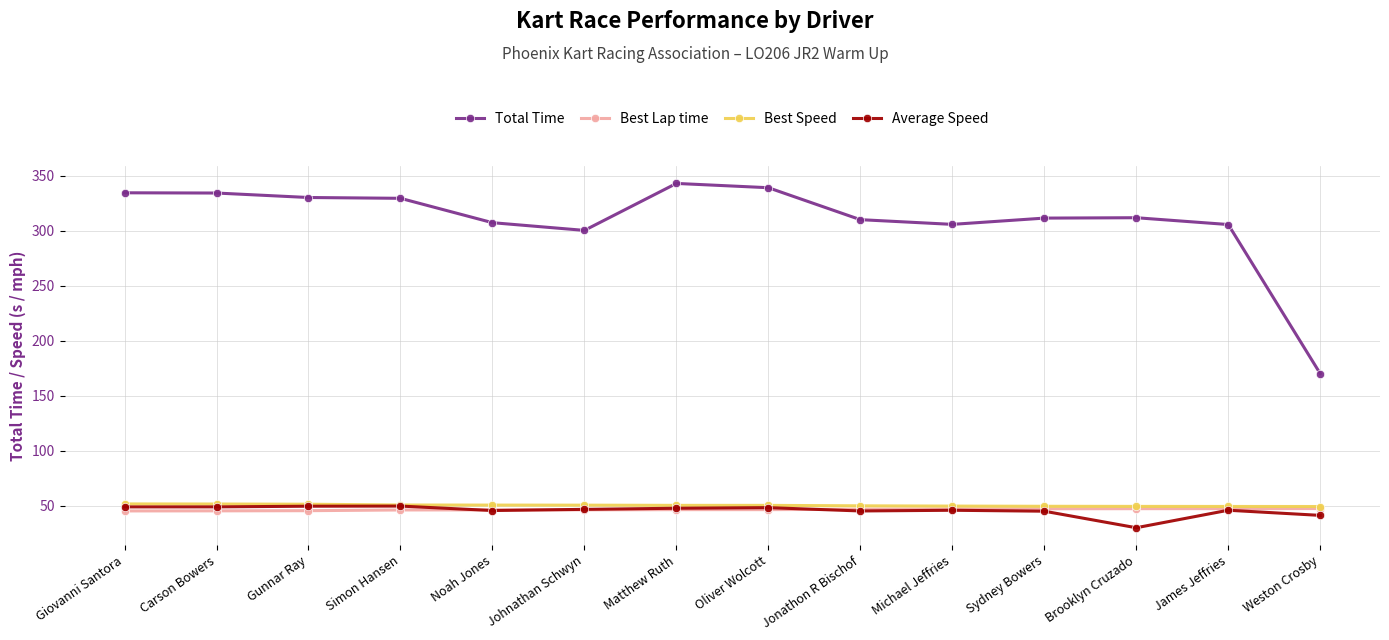

What is the minimum value for Best Lap time?

45.3